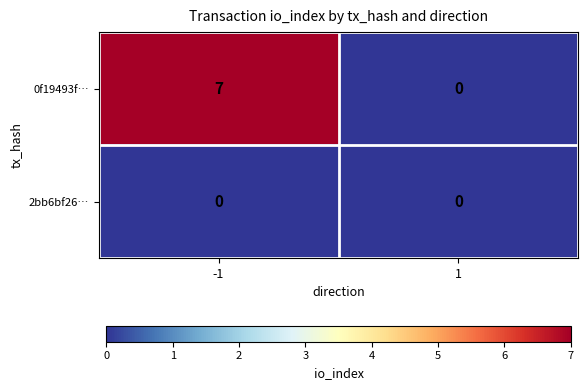

Which series has the largest range (max minus min)?

0f19493f…